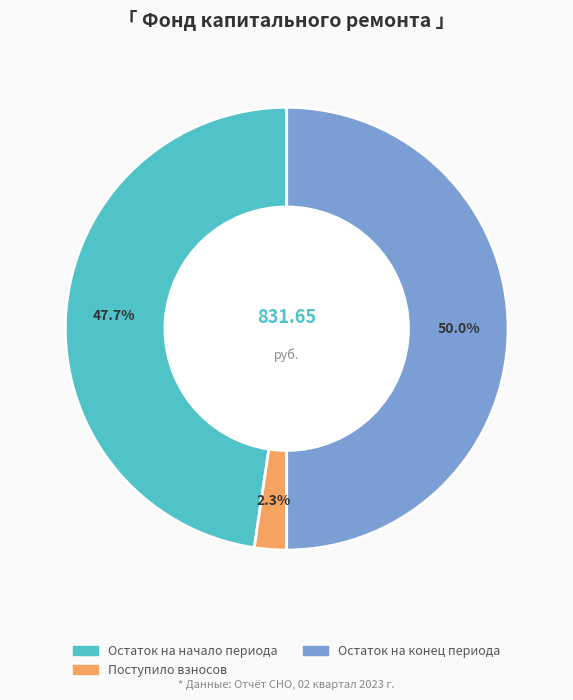

Count the number of slices in the pie.

3